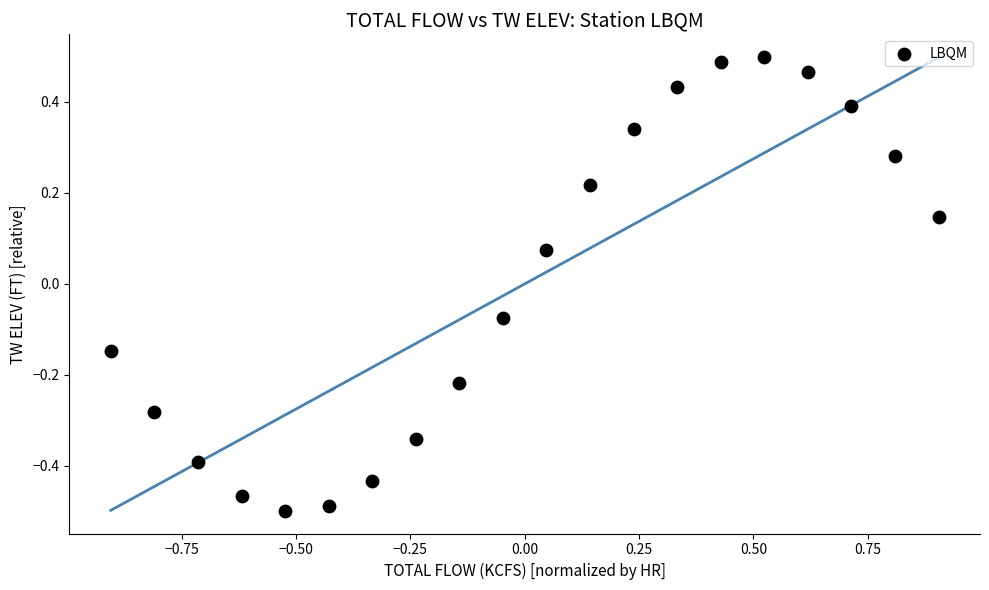

What is the range of X values (max minus min)?

1.8